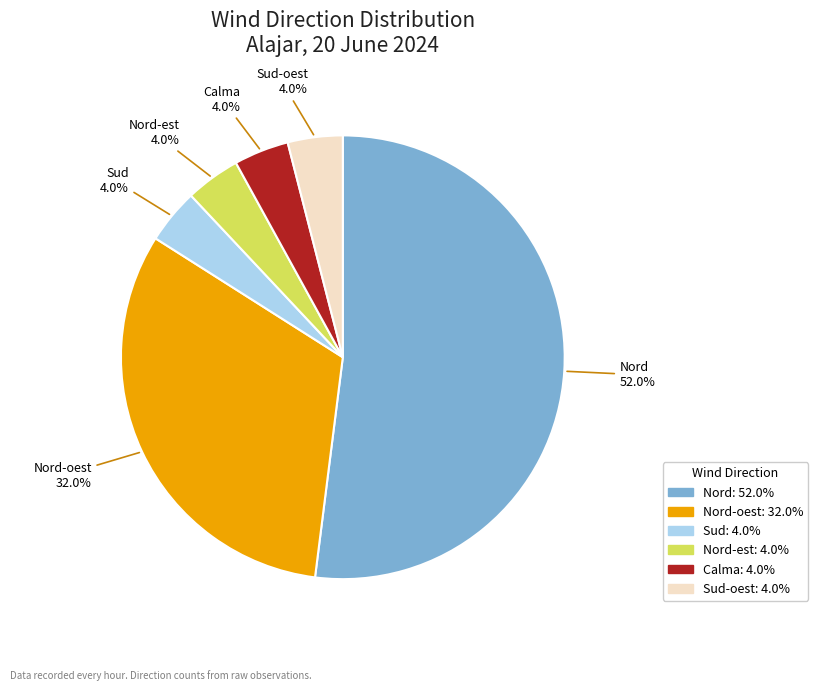

Which slice is the largest?

Nord